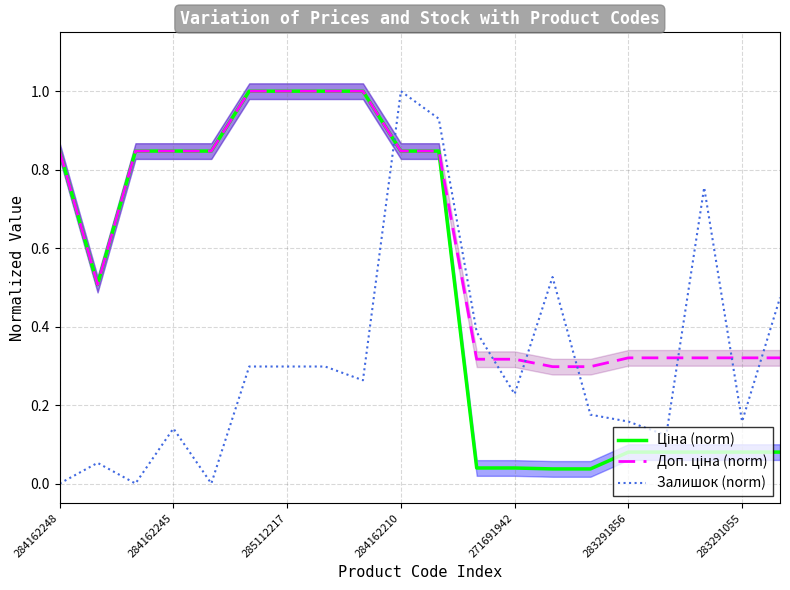

Rank the series by their average value, from highest to lowest.

Доп. ціна (norm), Ціна (norm), Залишок (norm)